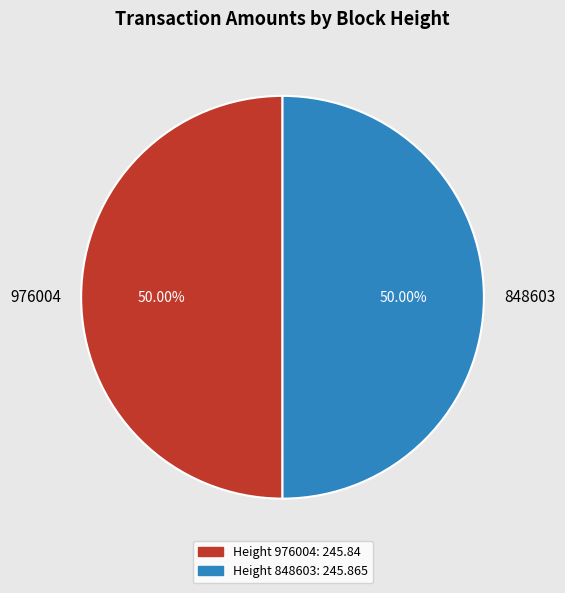

What percentage is NOT represented by 976004?

50.0%